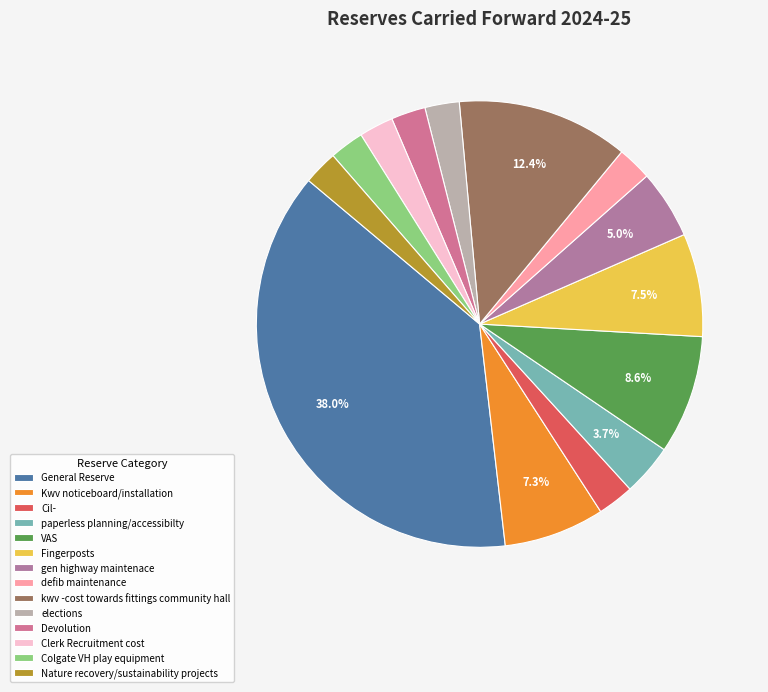

Does Kwv noticeboard/installation represent more than half of the total?

No